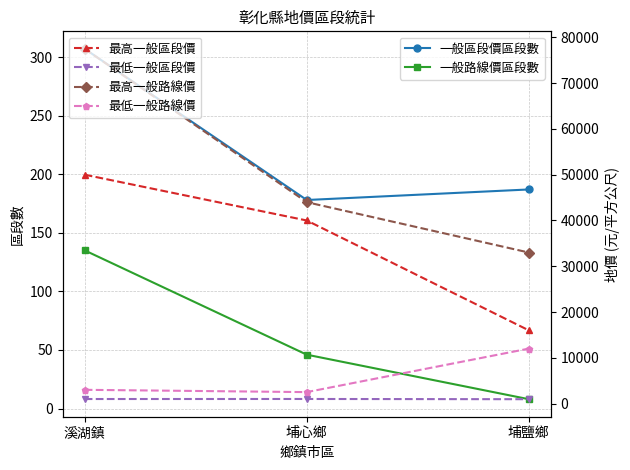

The 最高一般路線價 series shows 44000 at 埔心鄉. True or false?

True